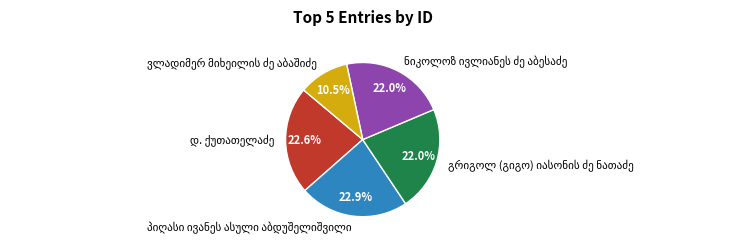

Does any single category account for the majority?

No